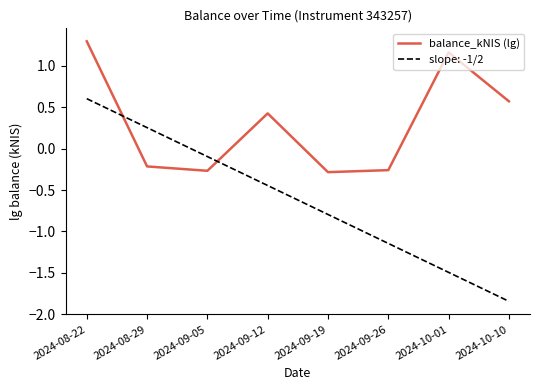

Is it true that balance_kNIS (lg) equals -0.3 at 2024-09-26?

True